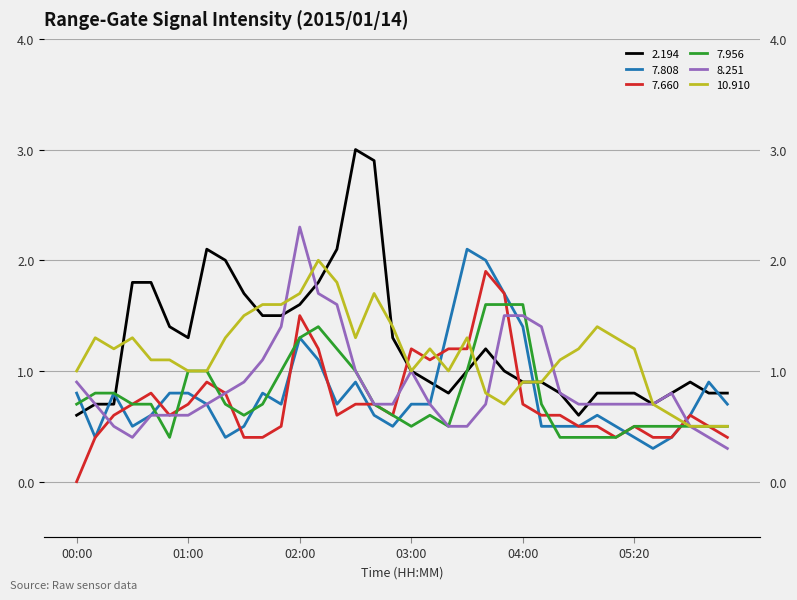

Reading left to right, list all the values displayed in this chart.

2.194: 0.6	0.7	0.7	1.8	1.8	1.4	1.3	2.1	2.0	1.7	1.5	1.5	1.6	1.8	2.1	3.0	2.9	1.3	1.0	0.9	0.8	1.0	1.2	1.0	0.9	0.9	0.8	0.6	0.8	0.8	0.8	0.7	0.8	0.9	0.8	0.8
7.808: 0.8	0.4	0.8	0.5	0.6	0.8	0.8	0.7	0.4	0.5	0.8	0.7	1.3	1.1	0.7	0.9	0.6	0.5	0.7	0.7	1.4	2.1	2.0	1.7	1.4	0.5	0.5	0.5	0.6	0.5	0.4	0.3	0.4	0.6	0.9	0.7
7.660: 0.0	0.4	0.6	0.7	0.8	0.6	0.7	0.9	0.8	0.4	0.4	0.5	1.5	1.2	0.6	0.7	0.7	0.6	1.2	1.1	1.2	1.2	1.9	1.7	0.7	0.6	0.6	0.5	0.5	0.4	0.5	0.4	0.4	0.6	0.5	0.4
7.956: 0.7	0.8	0.8	0.7	0.7	0.4	1.0	1.0	0.7	0.6	0.7	1.0	1.3	1.4	1.2	1.0	0.7	0.6	0.5	0.6	0.5	1.0	1.6	1.6	1.6	0.7	0.4	0.4	0.4	0.4	0.5	0.5	0.5	0.5	0.5	0.5
8.251: 0.9	0.7	0.5	0.4	0.6	0.6	0.6	0.7	0.8	0.9	1.1	1.4	2.3	1.7	1.6	1.0	0.7	0.7	1.0	0.7	0.5	0.5	0.7	1.5	1.5	1.4	0.8	0.7	0.7	0.7	0.7	0.7	0.8	0.5	0.4	0.3
10.910: 1.0	1.3	1.2	1.3	1.1	1.1	1.0	1.0	1.3	1.5	1.6	1.6	1.7	2.0	1.8	1.3	1.7	1.4	1.0	1.2	1.0	1.3	0.8	0.7	0.9	0.9	1.1	1.2	1.4	1.3	1.2	0.7	0.6	0.5	0.5	0.5